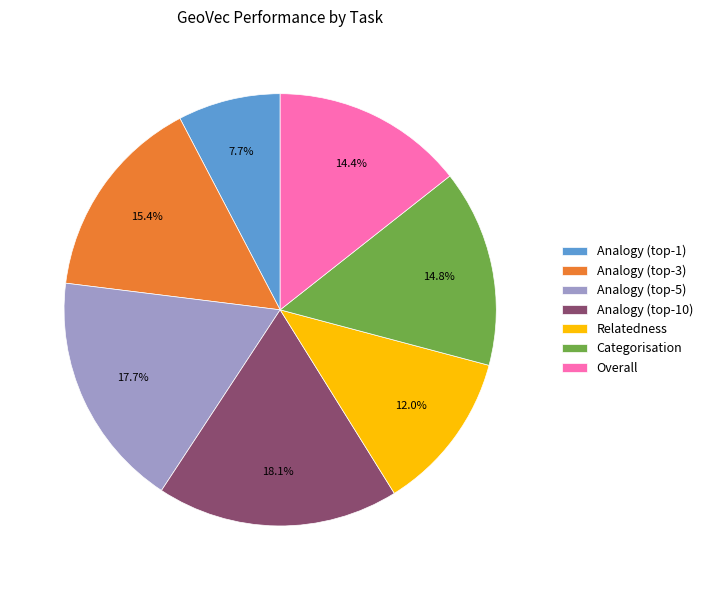

What is the smallest slice in the pie chart?

Analogy (top-1)